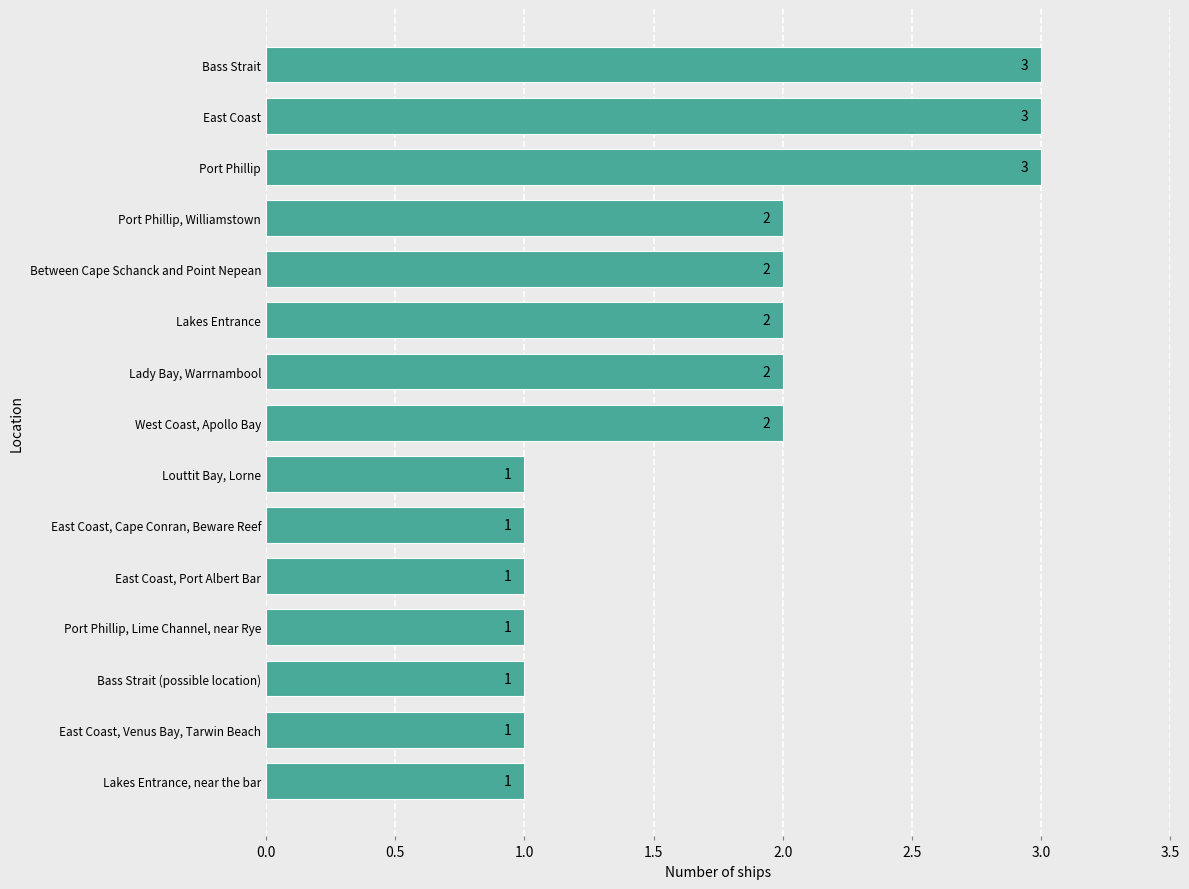

Which has a higher value, West Coast, Apollo Bay or Port Phillip?

Port Phillip